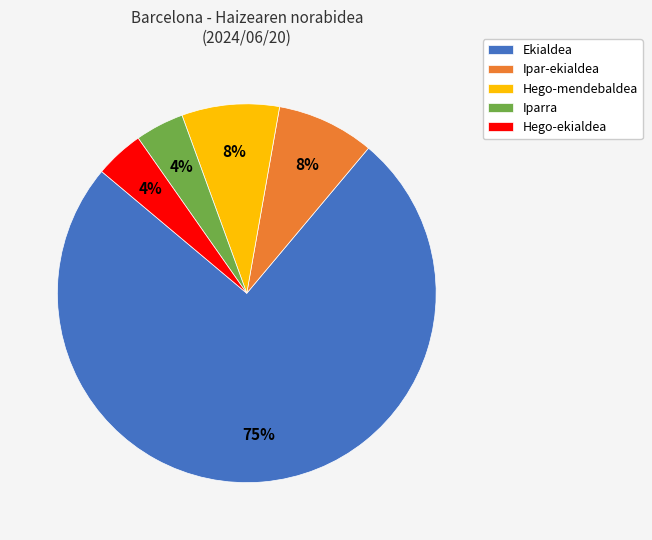

To the nearest percent, what percentage of the pie is Hego-ekialdea?

4%